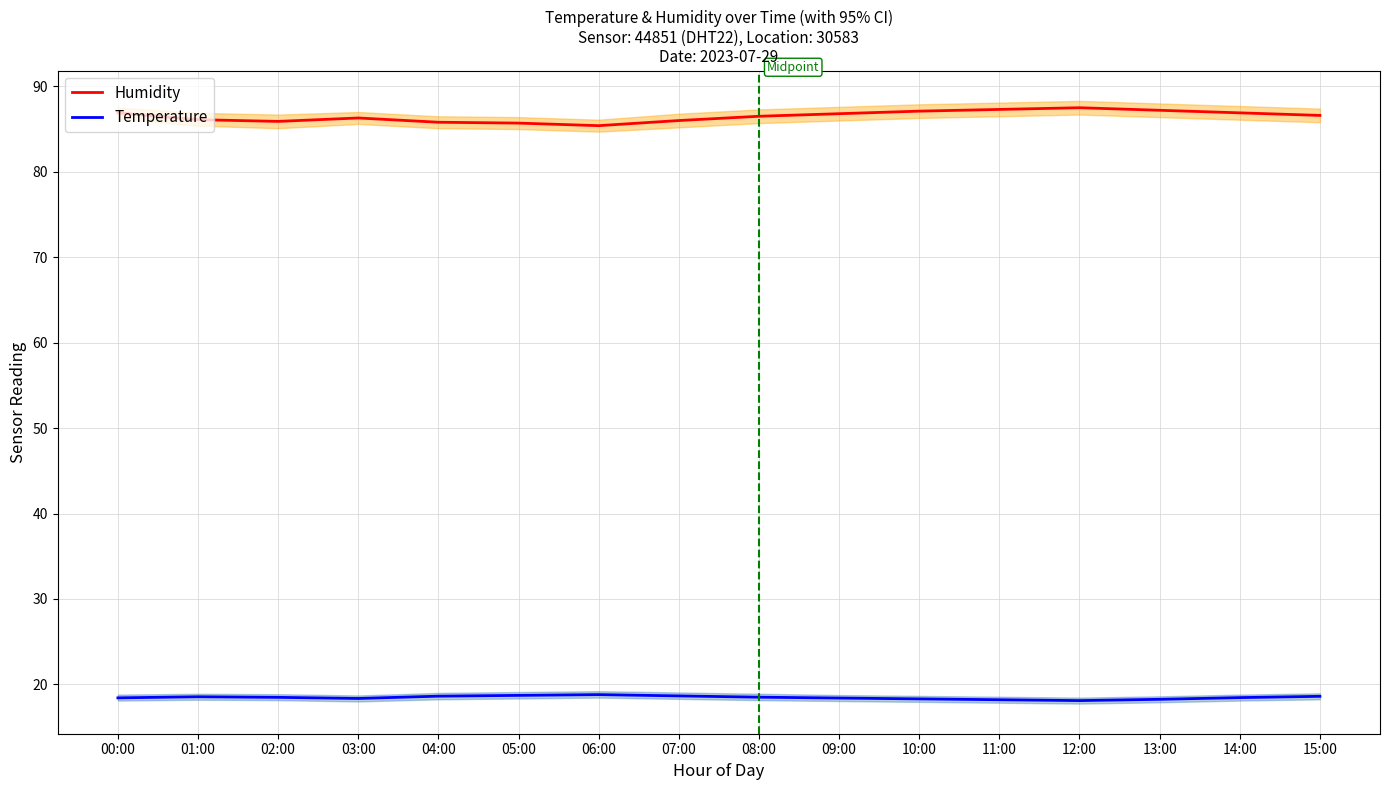

Rank the series by their maximum value, from lowest to highest.

Temperature, Humidity